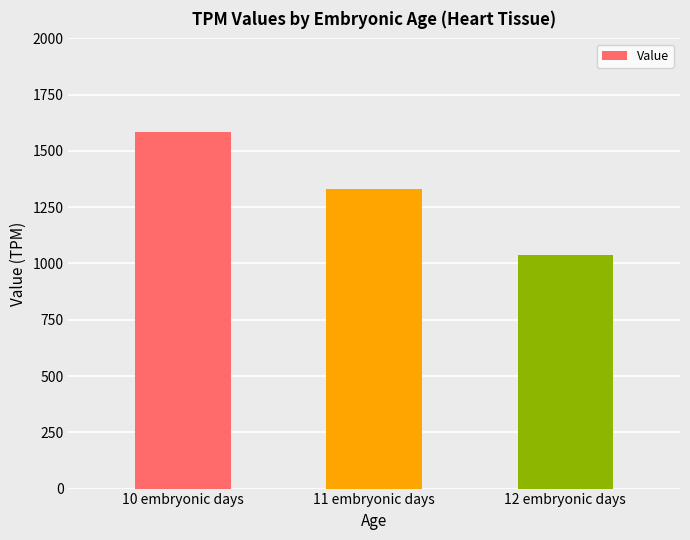

List the labels in order of value, largest first.

10 embryonic days, 11 embryonic days, 12 embryonic days